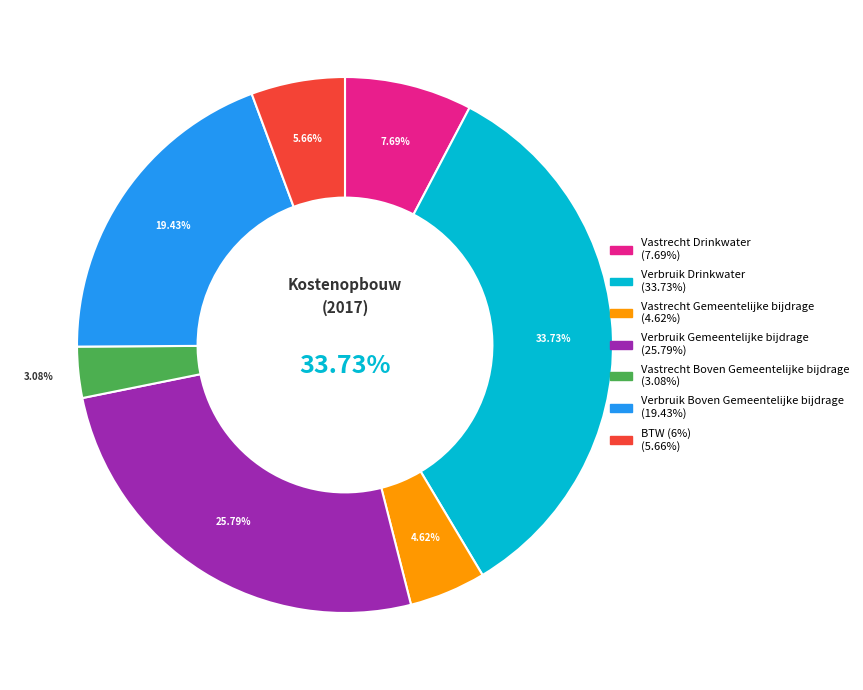

How many slices are in this pie chart?

7